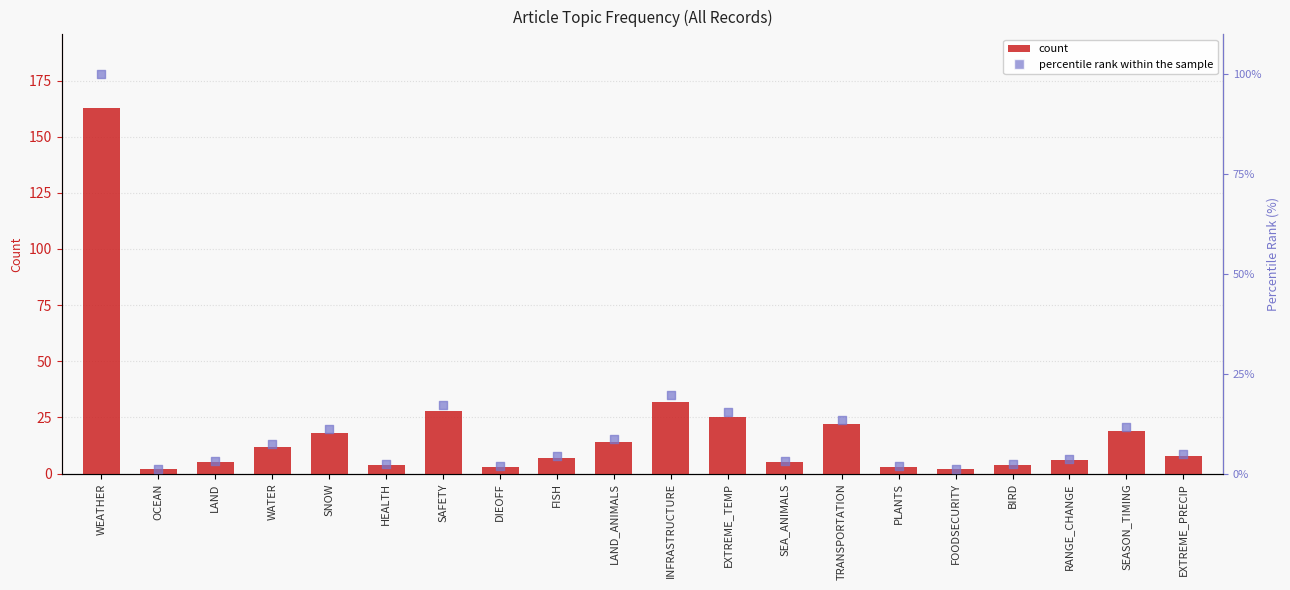

At how many categories does at least one series exceed 39?

1